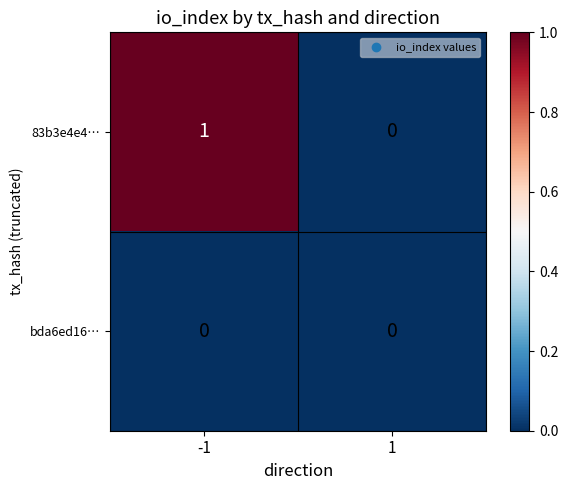

Which series has the largest total across all categories?

83b3e4e4…